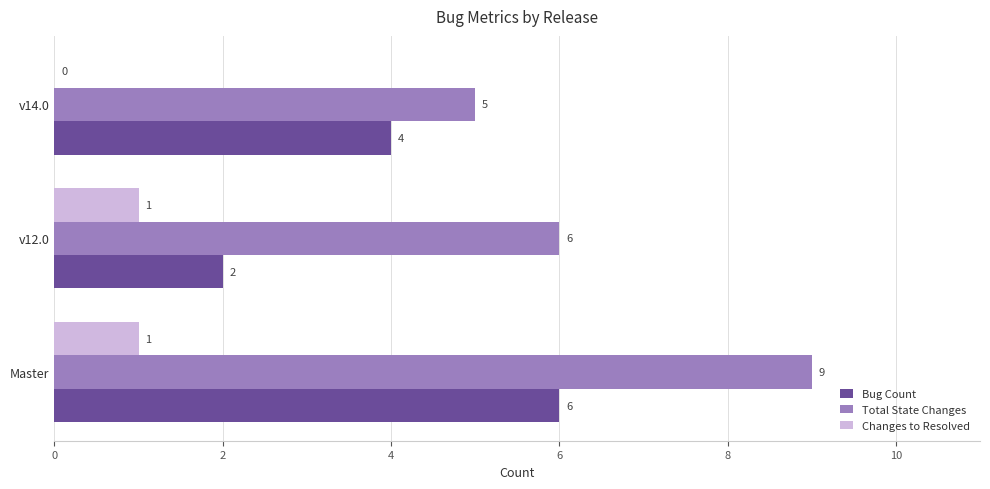

Count the number of categories in the chart.

3